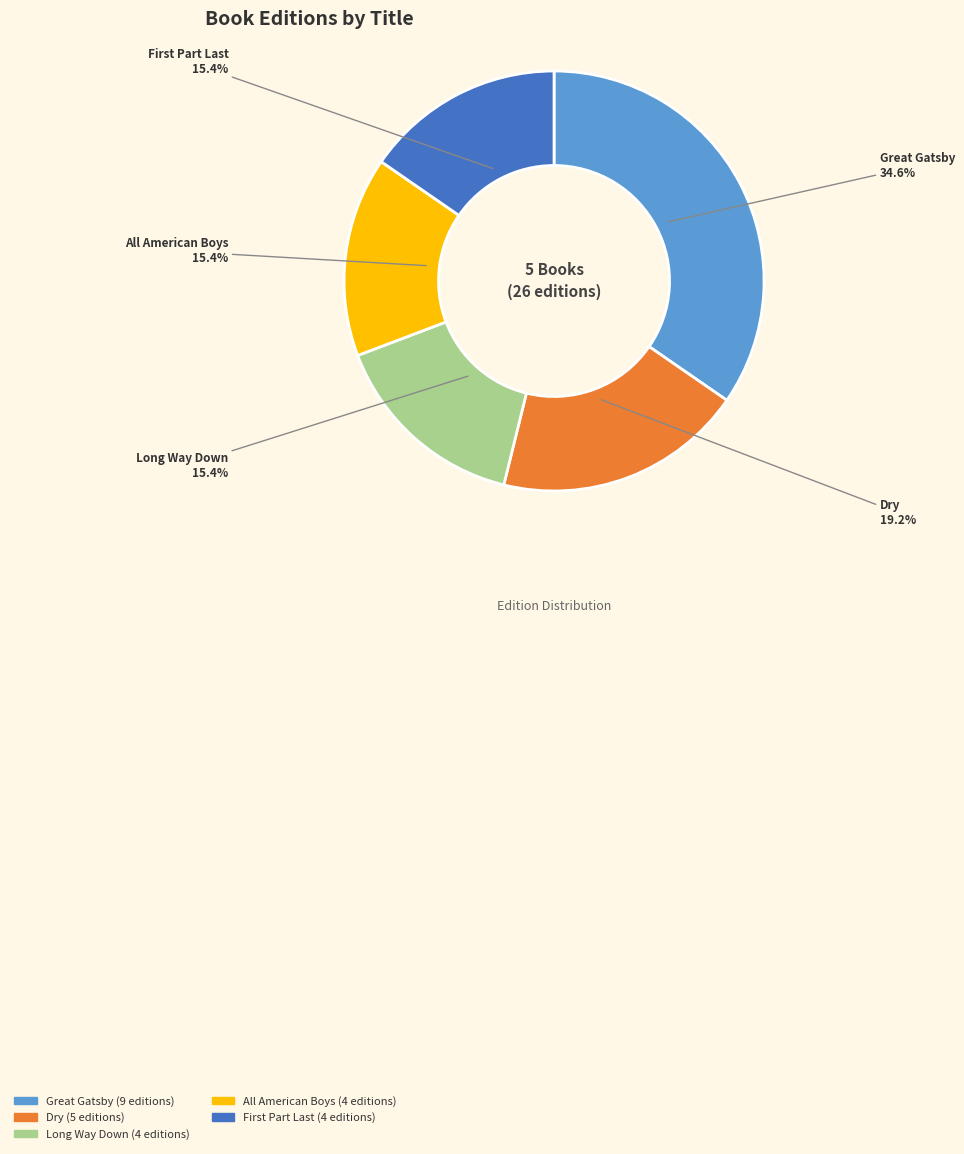

What percentage do Great Gatsby and Long Way Down together represent?

50.0%